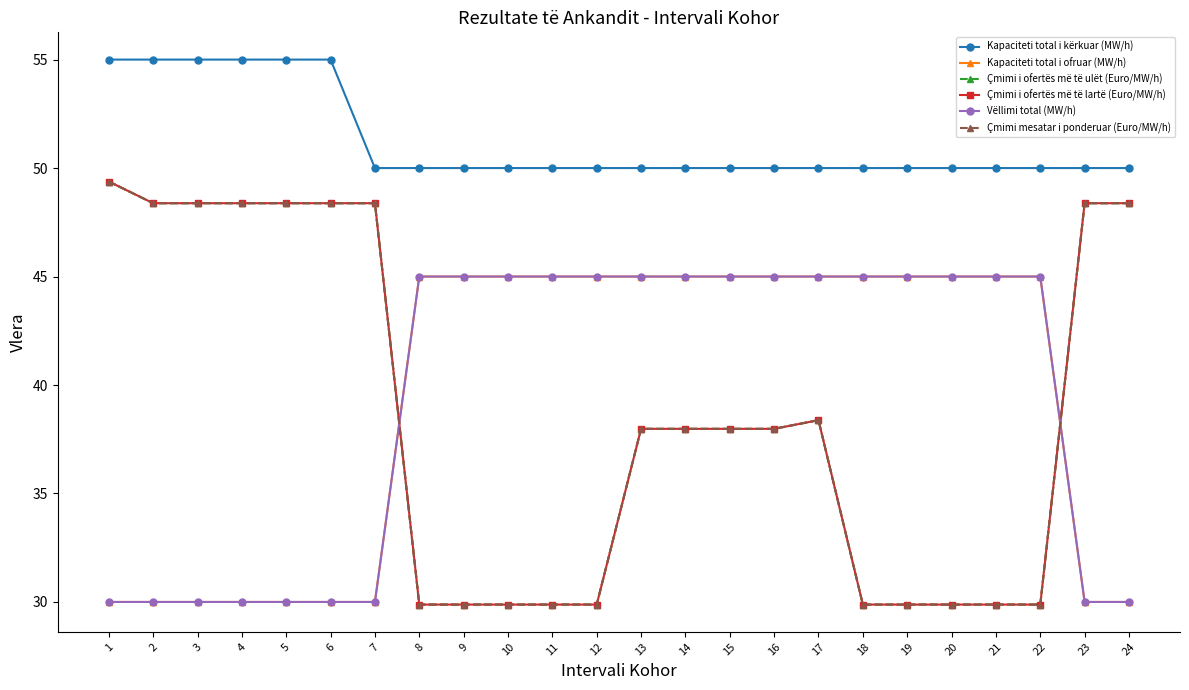

Does the chart have visible grid lines?

No